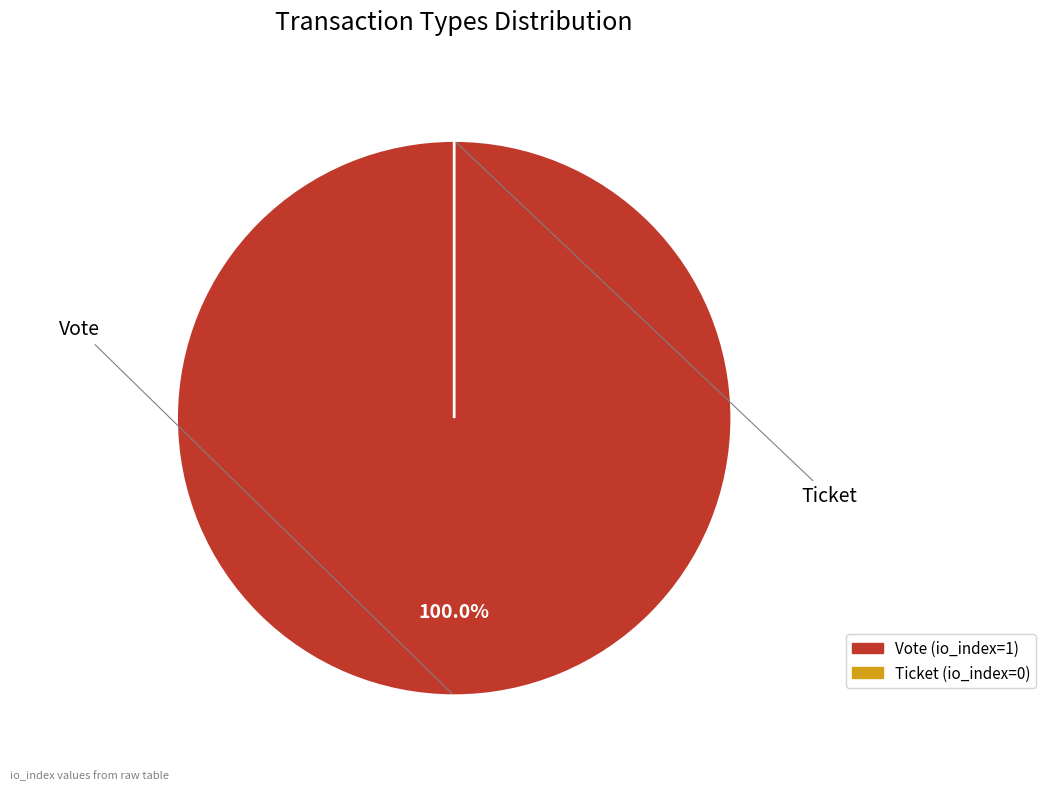

What is the largest slice in the pie chart?

Vote